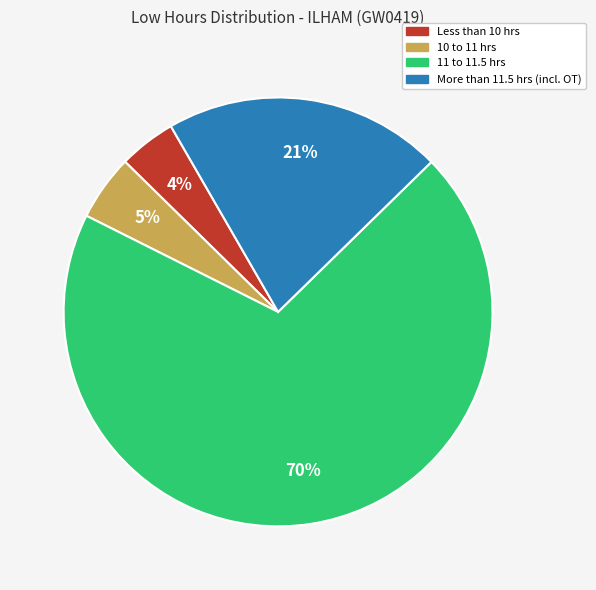

Is there a majority slice in this chart?

Yes